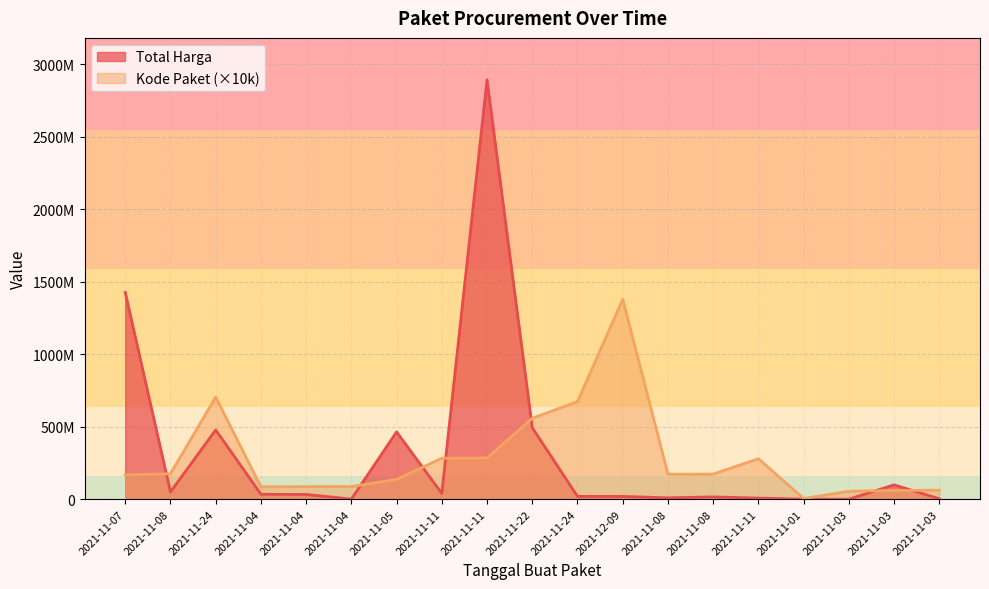

Read the Total Harga value at 2021-11-04, to the nearest 100.

34000000